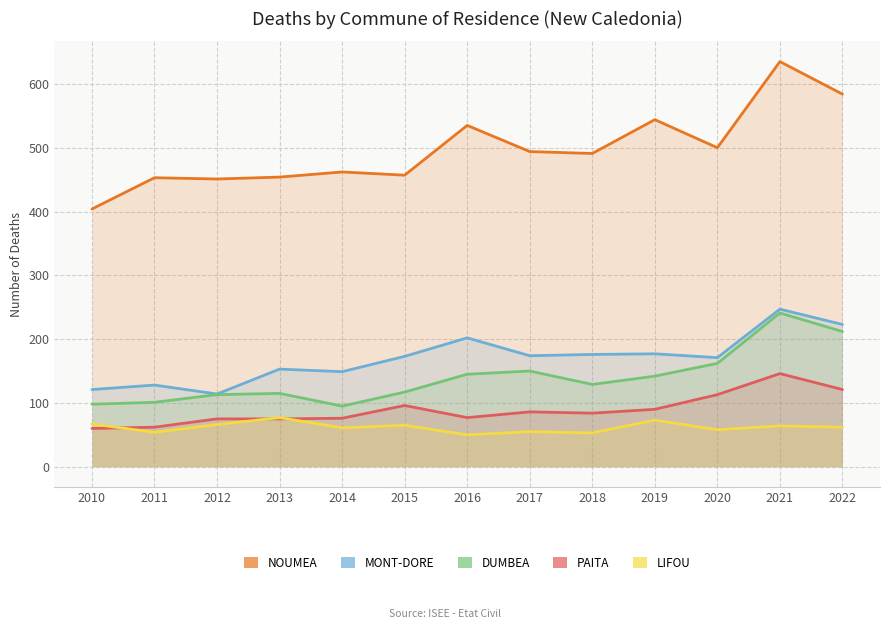

How many distinct data groups are displayed?

5